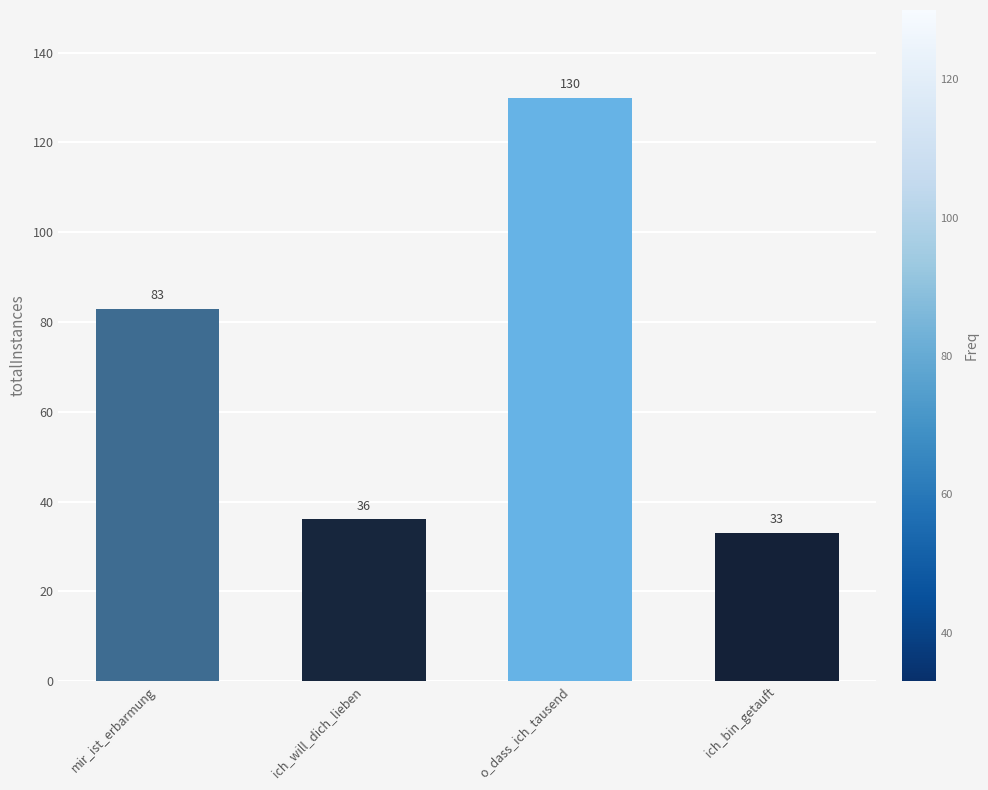

What is the change in value from o_dass_ich_tausend to ich_bin_getauft?

-97